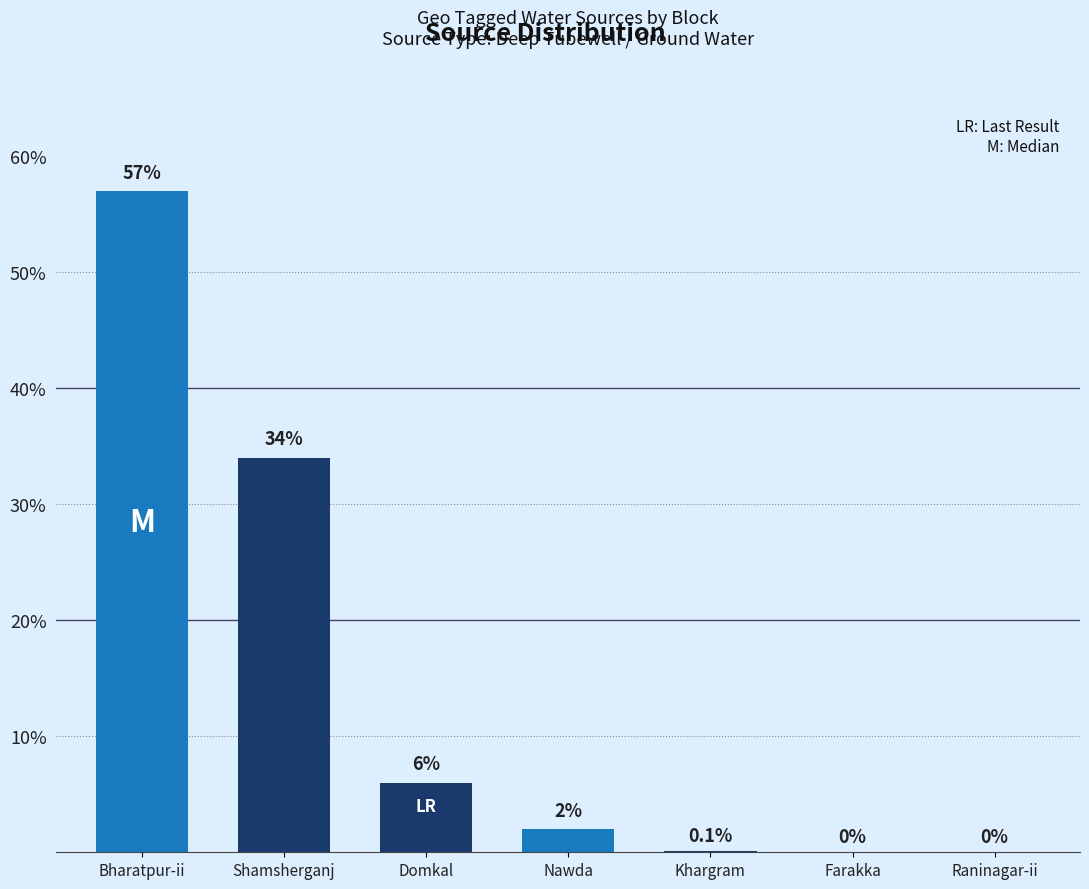

Between Domkal and Farakka, which is larger?

Domkal